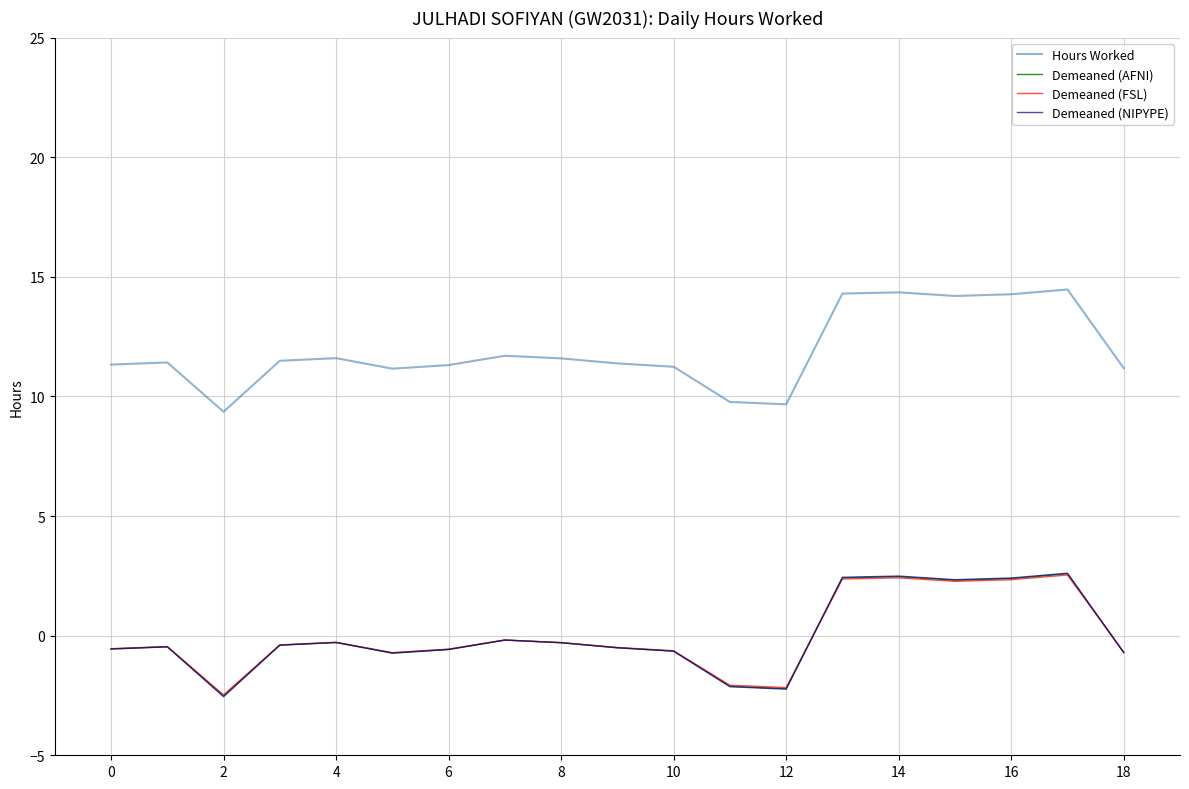

Which series has the largest total across all categories?

Hours Worked